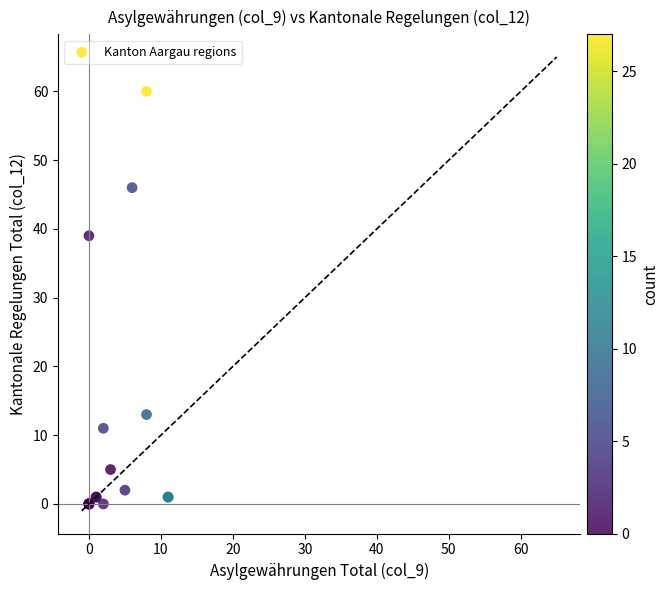

What Y value in the scatter plot is closest to 30?

39